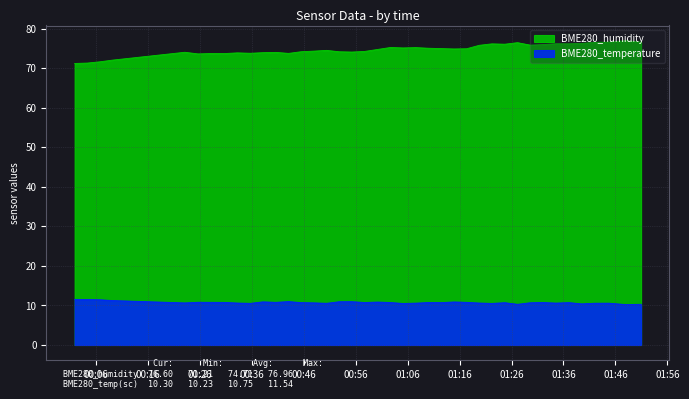

What is the average value of the BME280_humidity series?

74.7